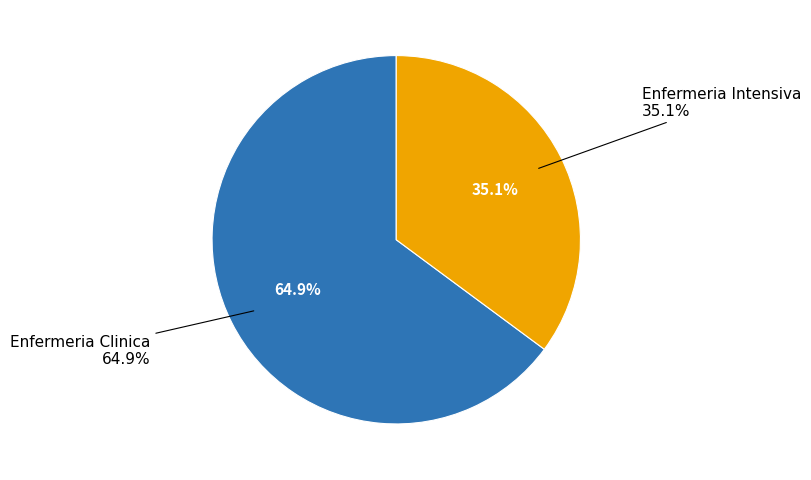

What is the majority slice?

Enfermeria Clinica